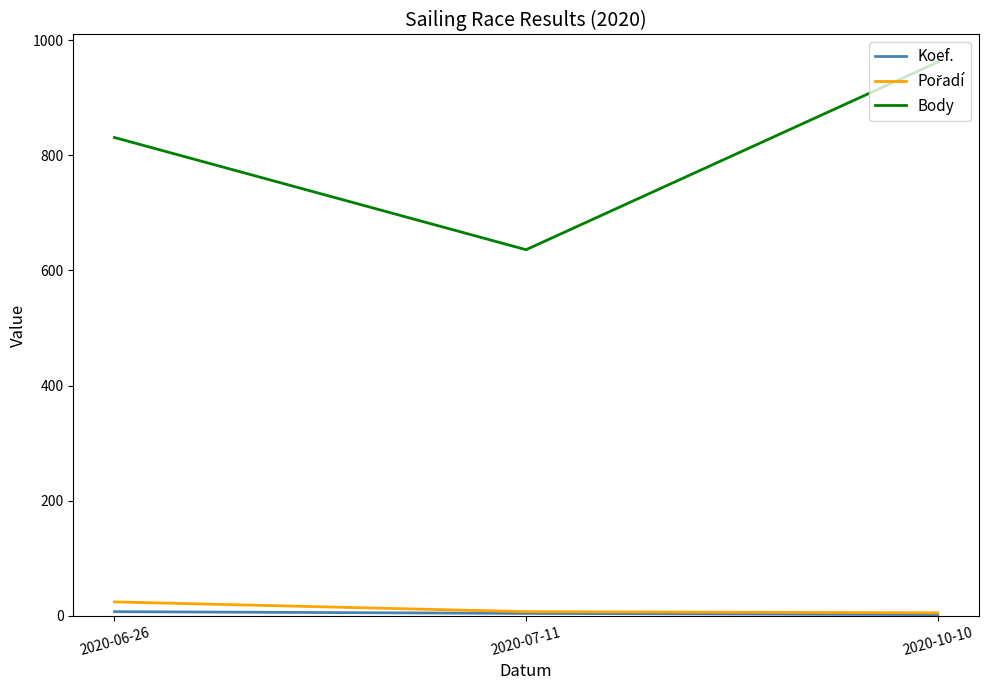

Which series has the largest total across all categories?

Body